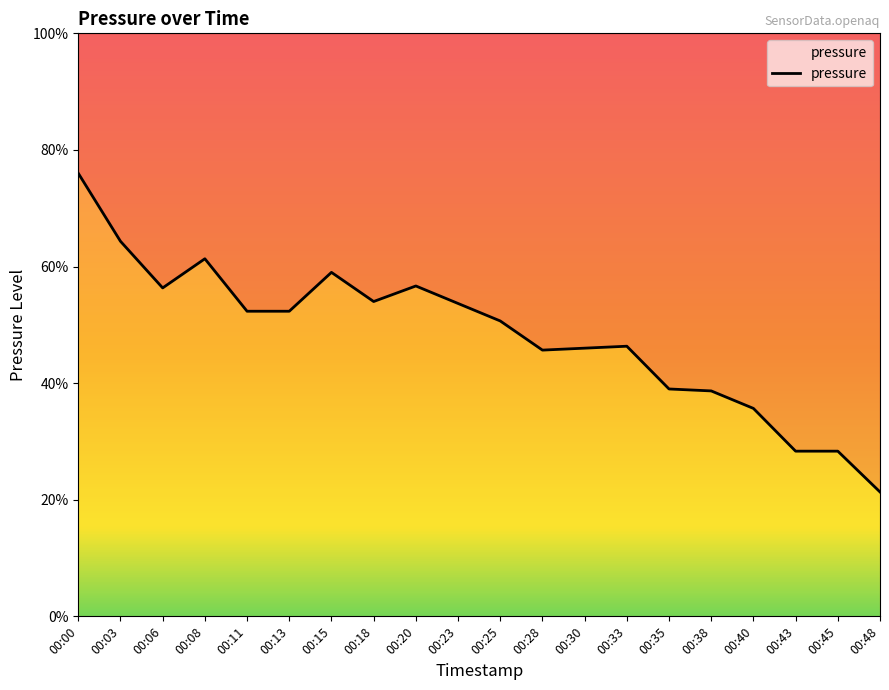

What is the greatest value displayed?

98435.6